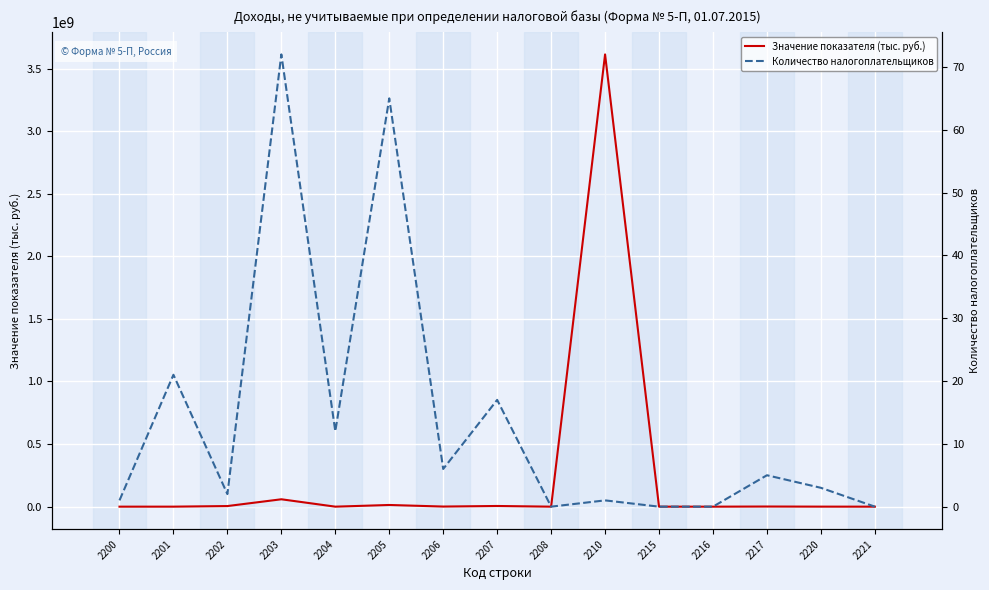

In Количество налогоплательщиков, how many points are lower than both neighbors (excluding endpoints)?

4